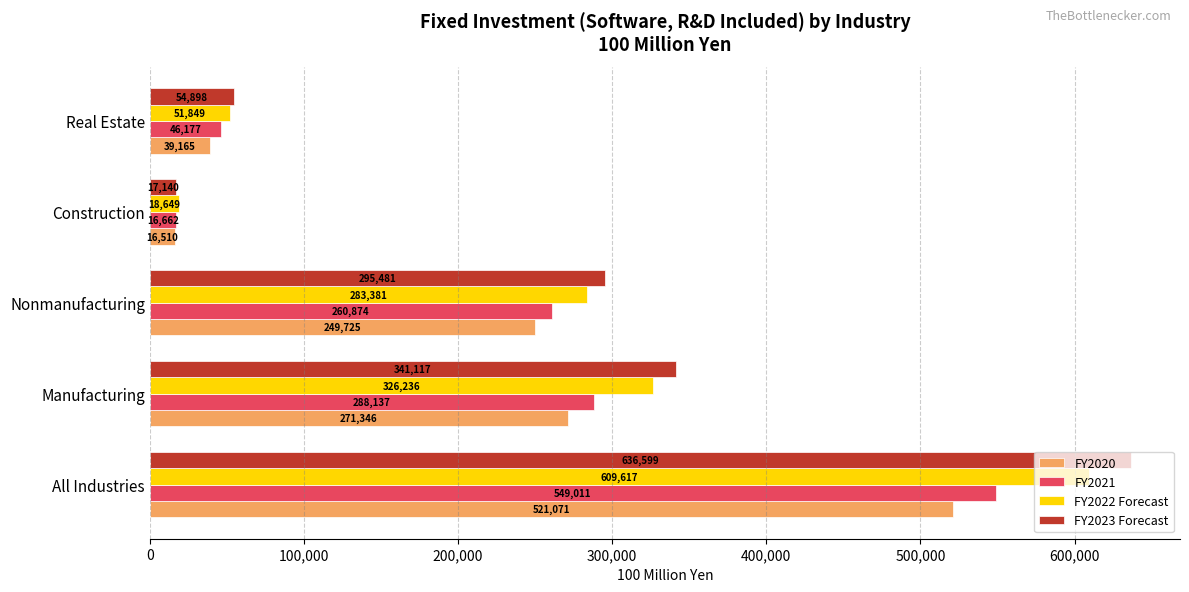

How many distinct data groups are displayed?

4